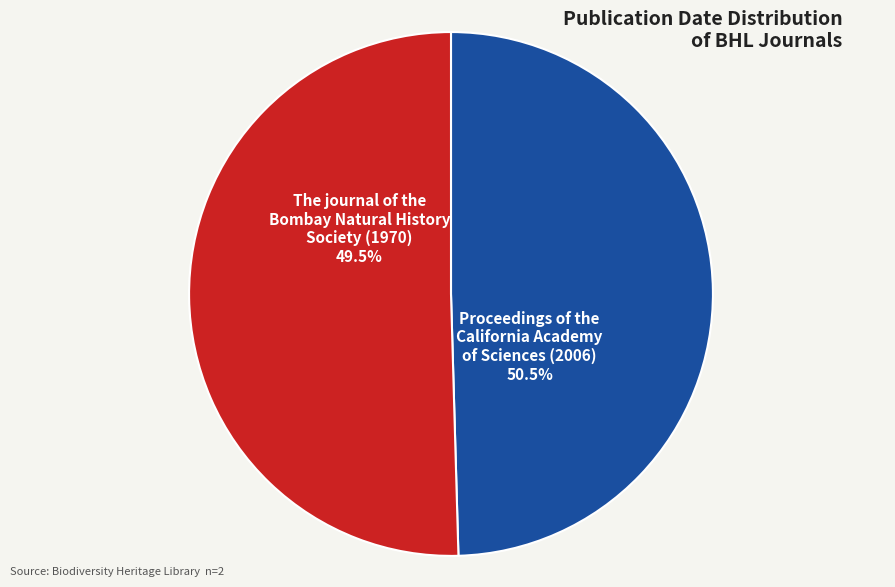

Is The journal of the Bombay Natural History Society (1970) the majority of the pie?

No